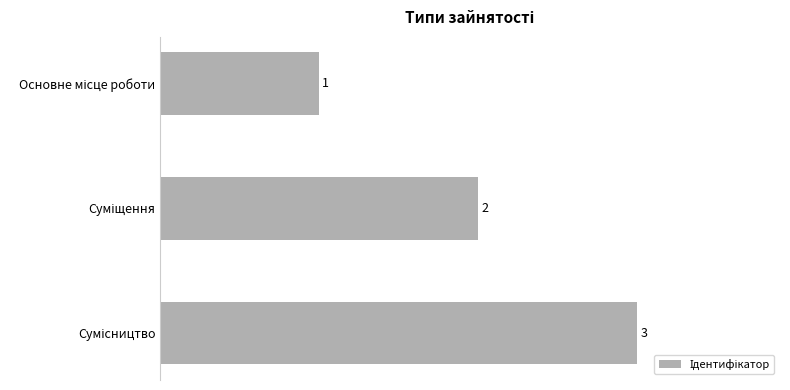

How many values are between 1 and 3?

3